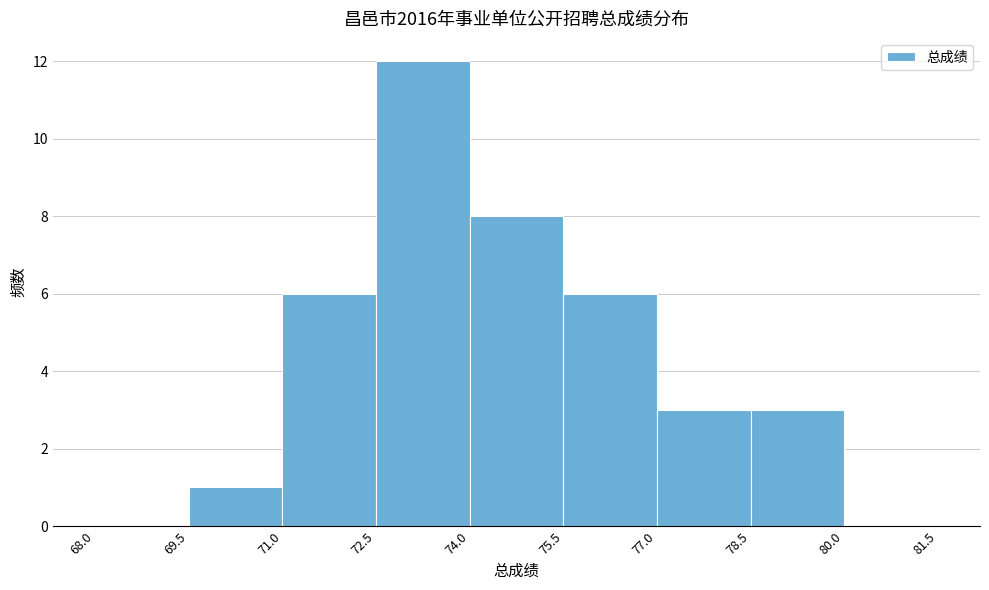

Reading left to right, transcribe this chart: for each bar, give the range it covers on the x-axis and its height. The values are not printed on the chart, so give them approximately, as read against the axis.

68.0 to 69.5: 0
69.5 to 71.0: 1
71.0 to 72.5: 6
72.5 to 74.0: 12
74.0 to 75.5: 8
75.5 to 77.0: 6
77.0 to 78.5: 3
78.5 to 80.0: 3
80.0 to 81.5: 0